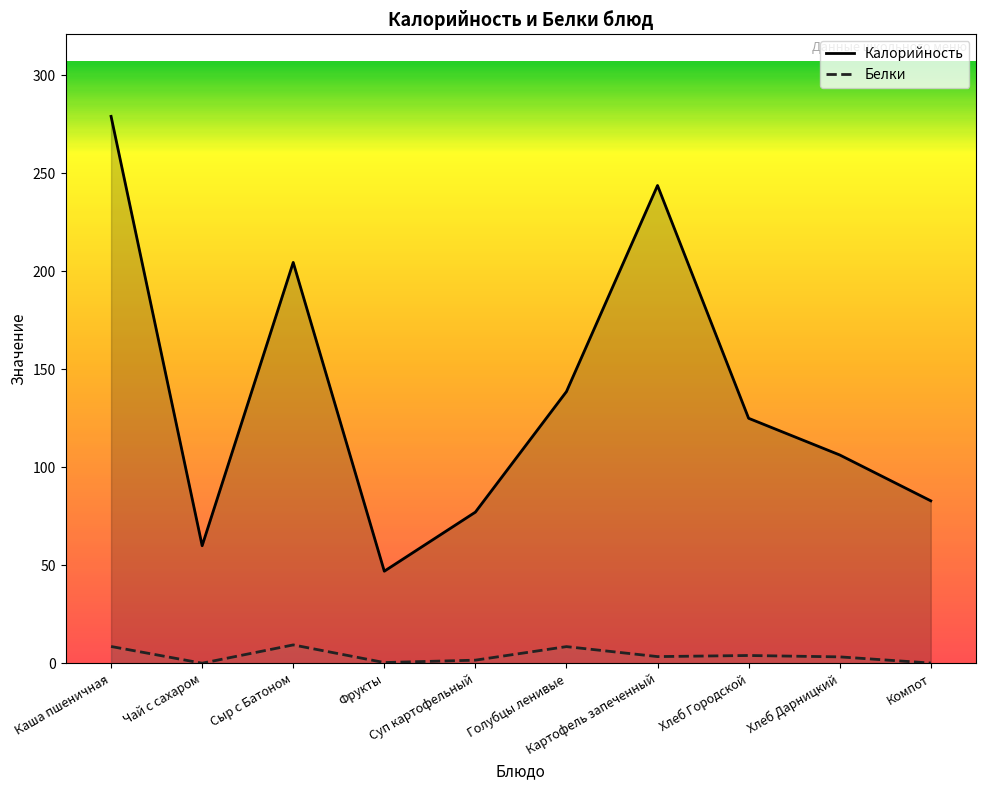

Which series has the widest spread of values?

Калорийность